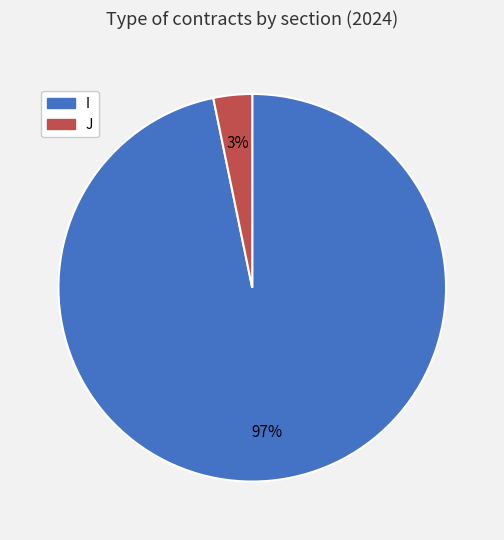

What is the smallest slice in the pie chart?

J